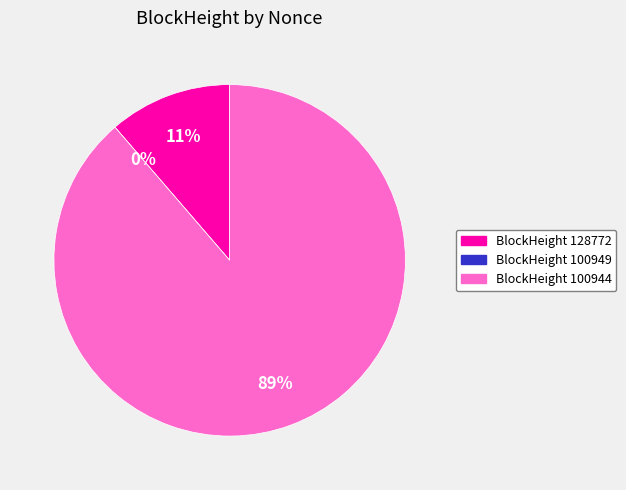

How many slices are in this pie chart?

3